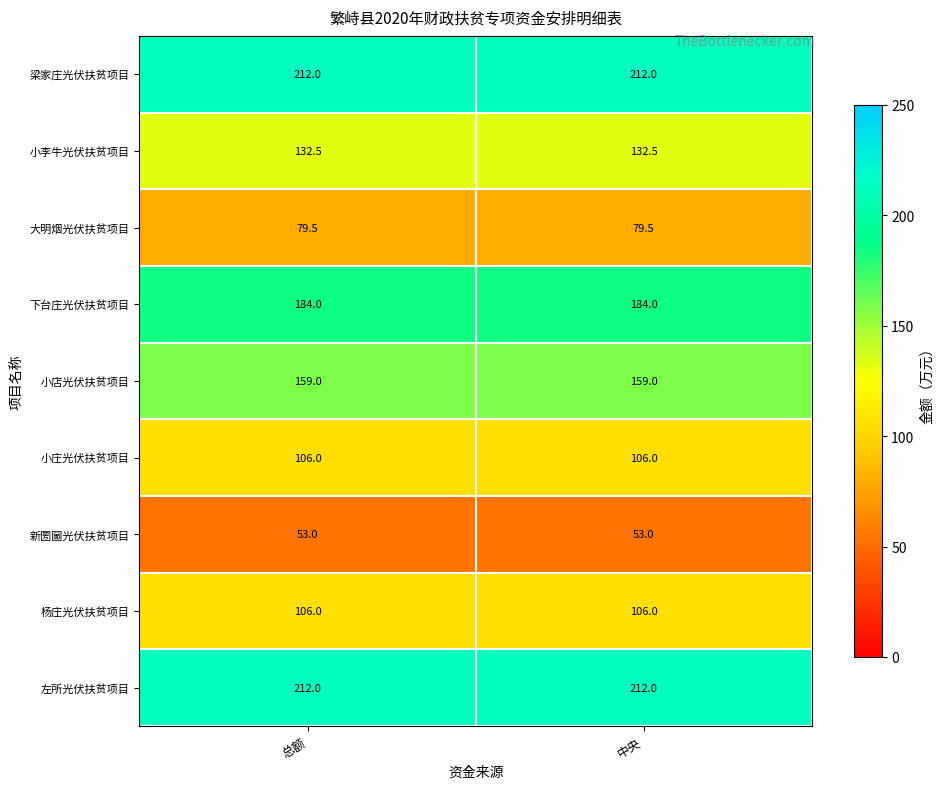

At how many categories does at least one series exceed 129?

2